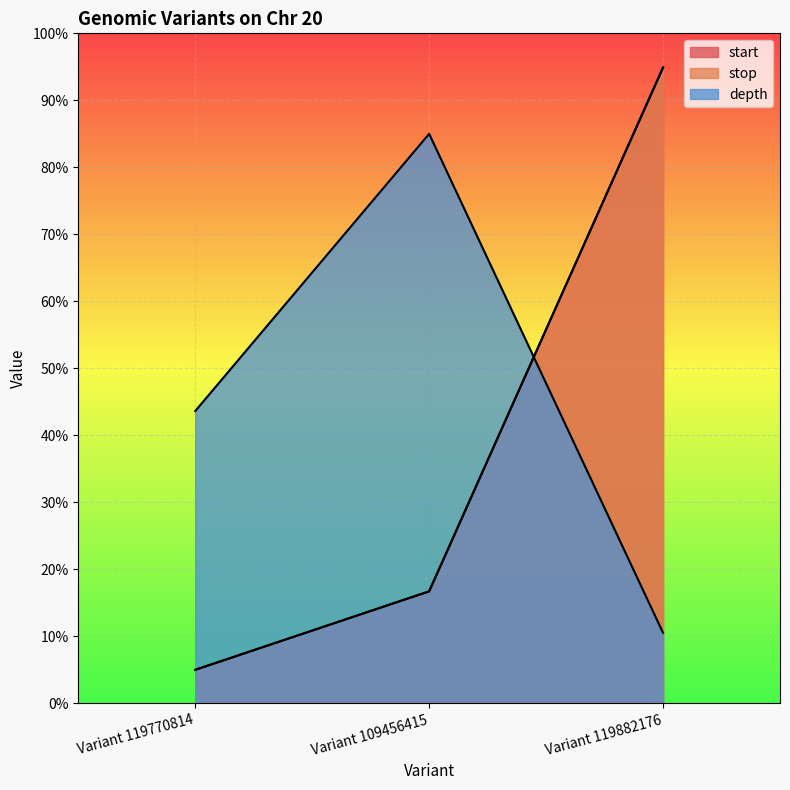

How many data points in depth are above 43?

2